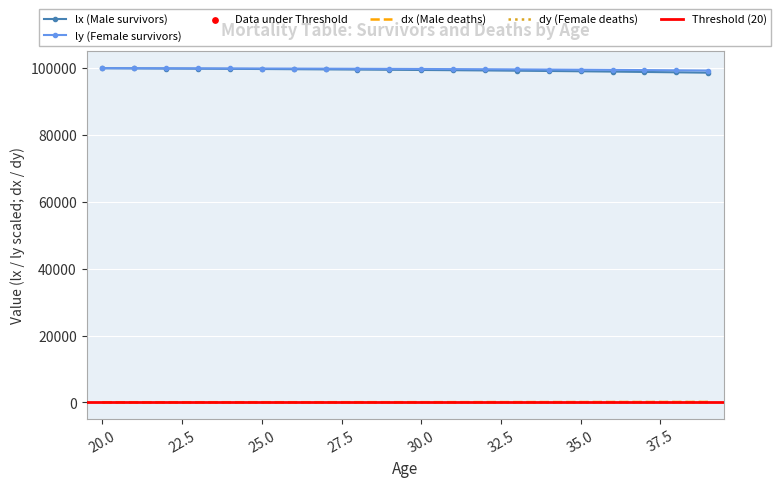

What are all the series names shown in the legend?

lx, ly, dx, dy